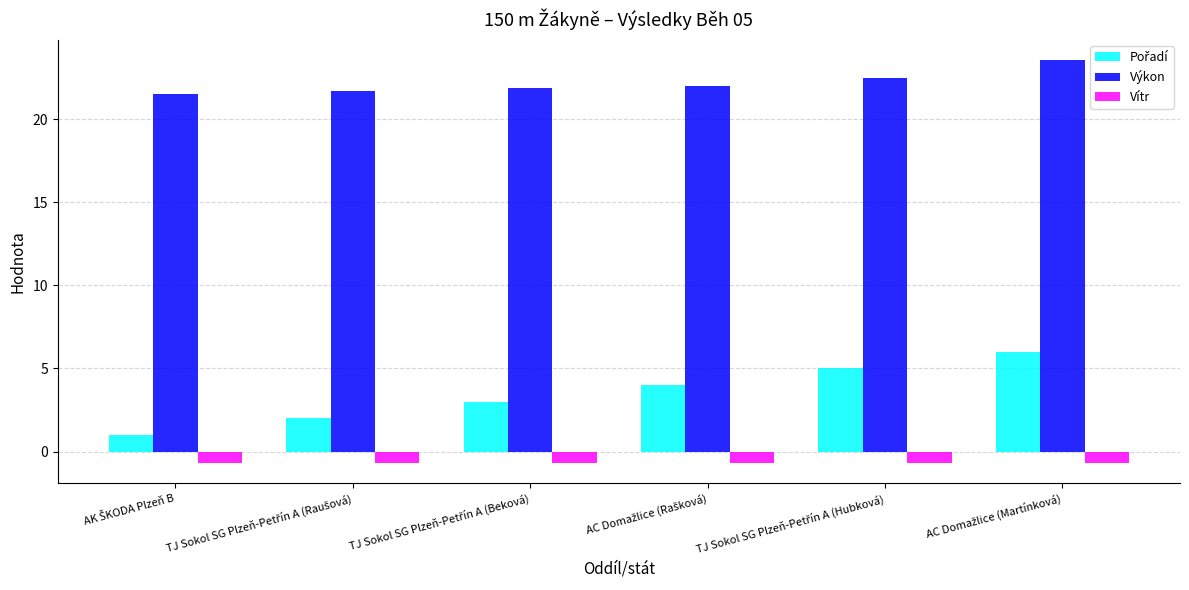

What is the average value of the Vítr series?

-0.7